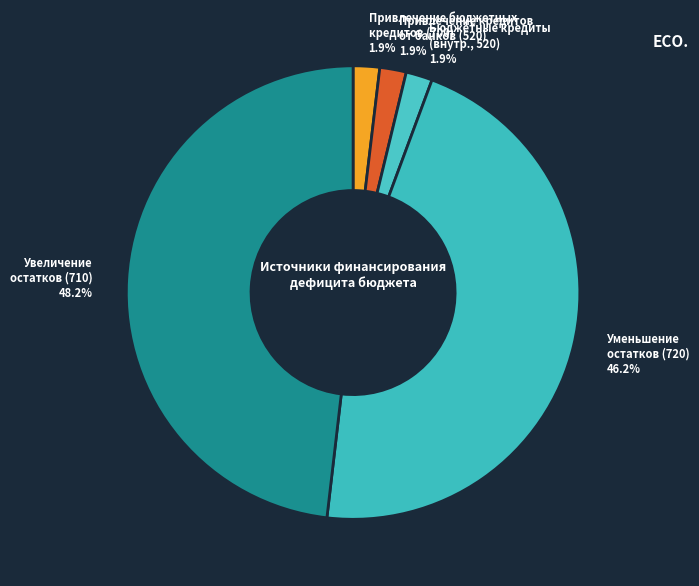

Combined, what portion of the pie is Увеличение остатков (710) and Бюджетные кредиты (внутр., 520)?

50.0%